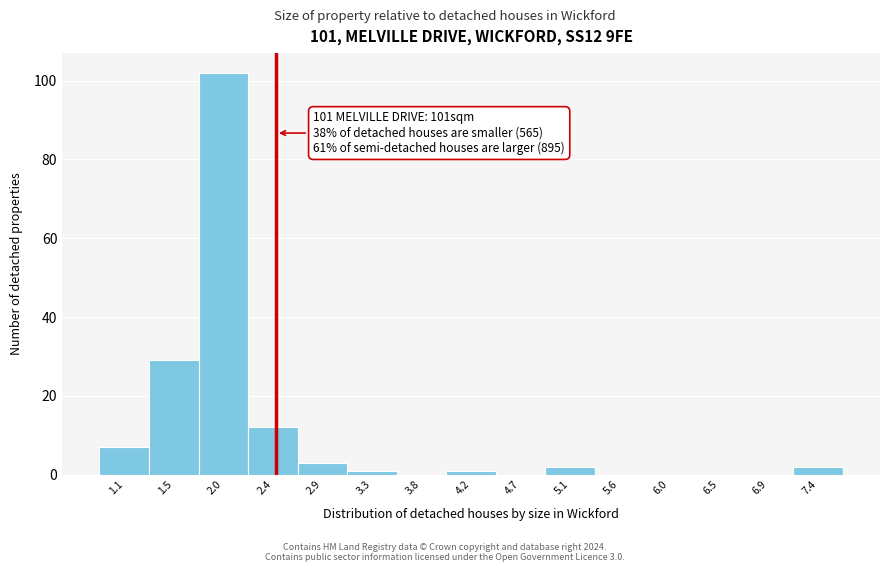

Over which range of the x-axis is the bar tallest?

1.75 to 2.20